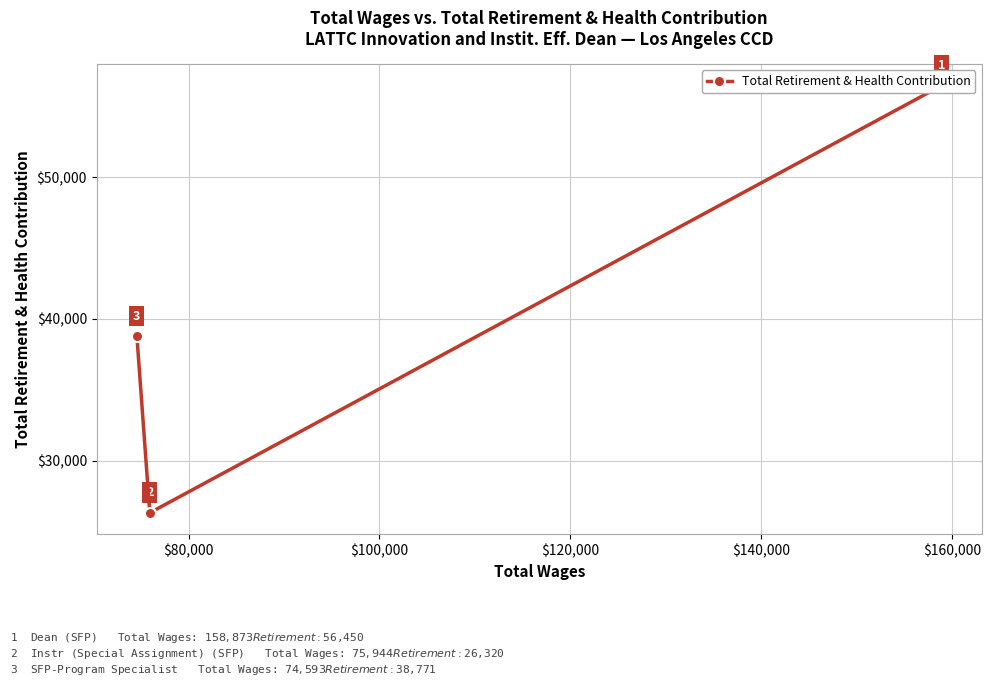

What is the minimum value shown in the chart?

26320